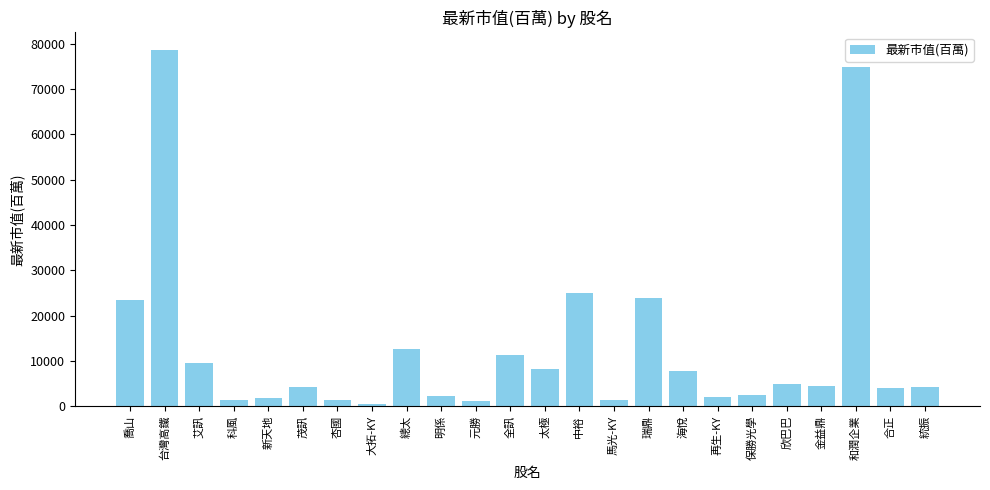

The chart shows a value of 23932 at 瑞鼎. True or false?

True